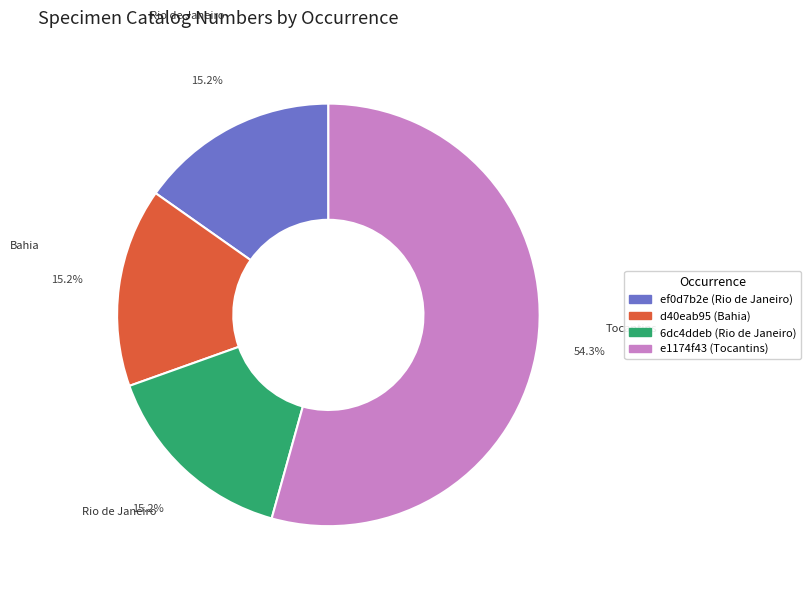

To the nearest percent, what is the difference between the largest and smallest slice percentages?

39%